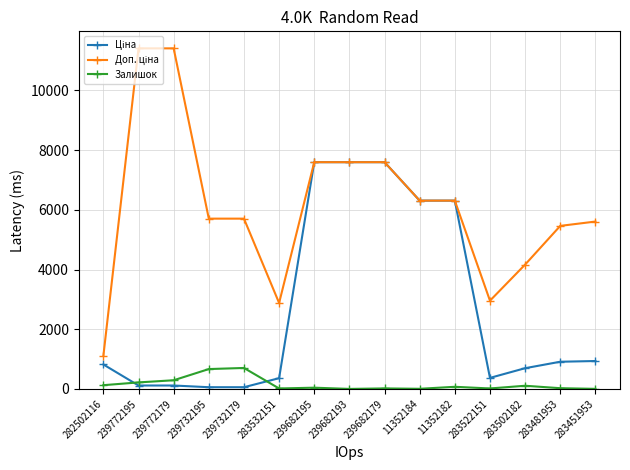

At how many categories does at least one series exceed 3216?

12